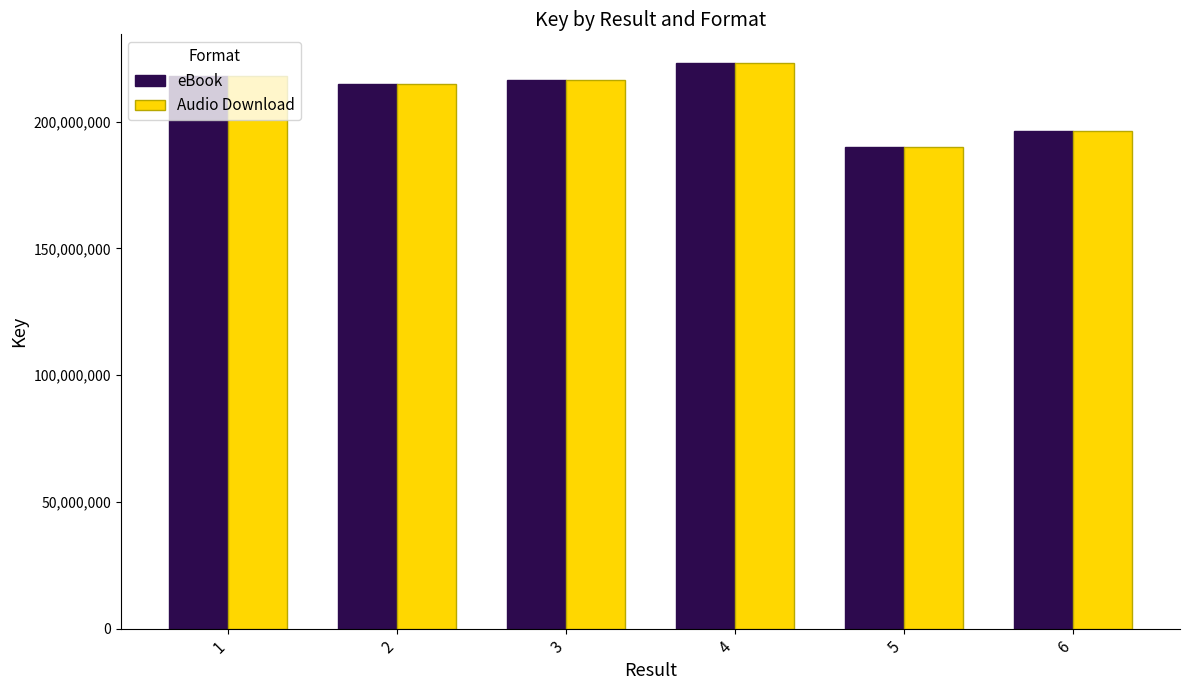

How many values in the eBook series are below 216355038?

3